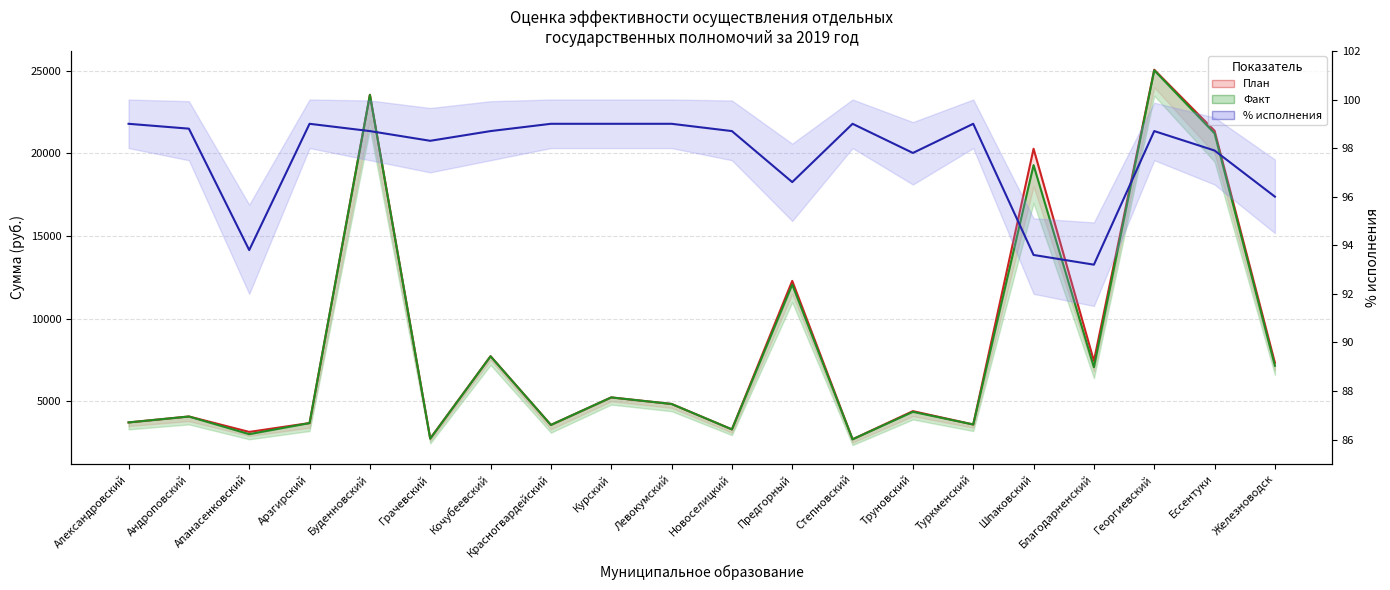

True or false: Факт has more than 0 points higher than both neighbors.

True